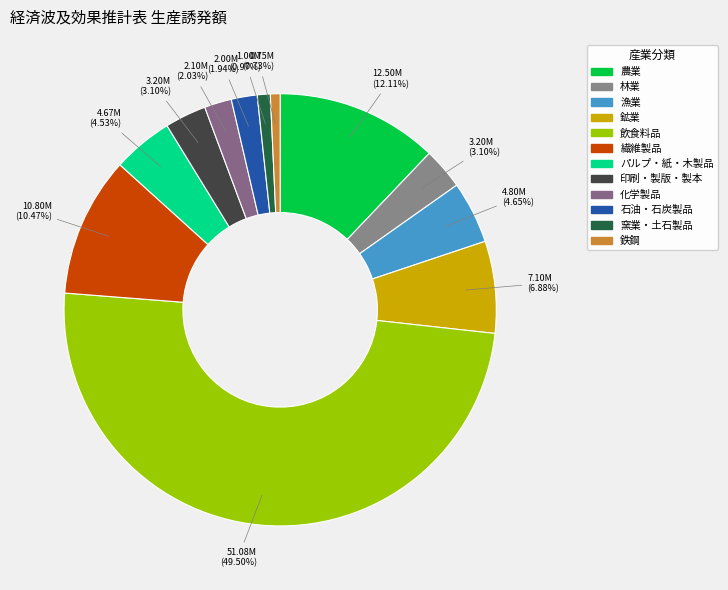

How many slices are in this pie chart?

12